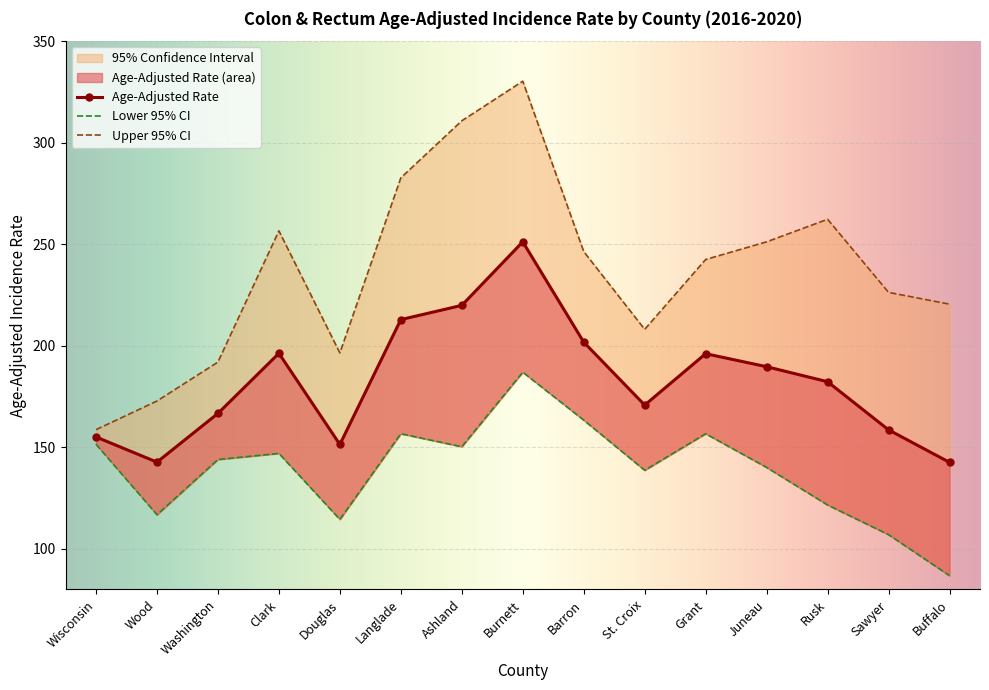

What position from the left is Washington?

3